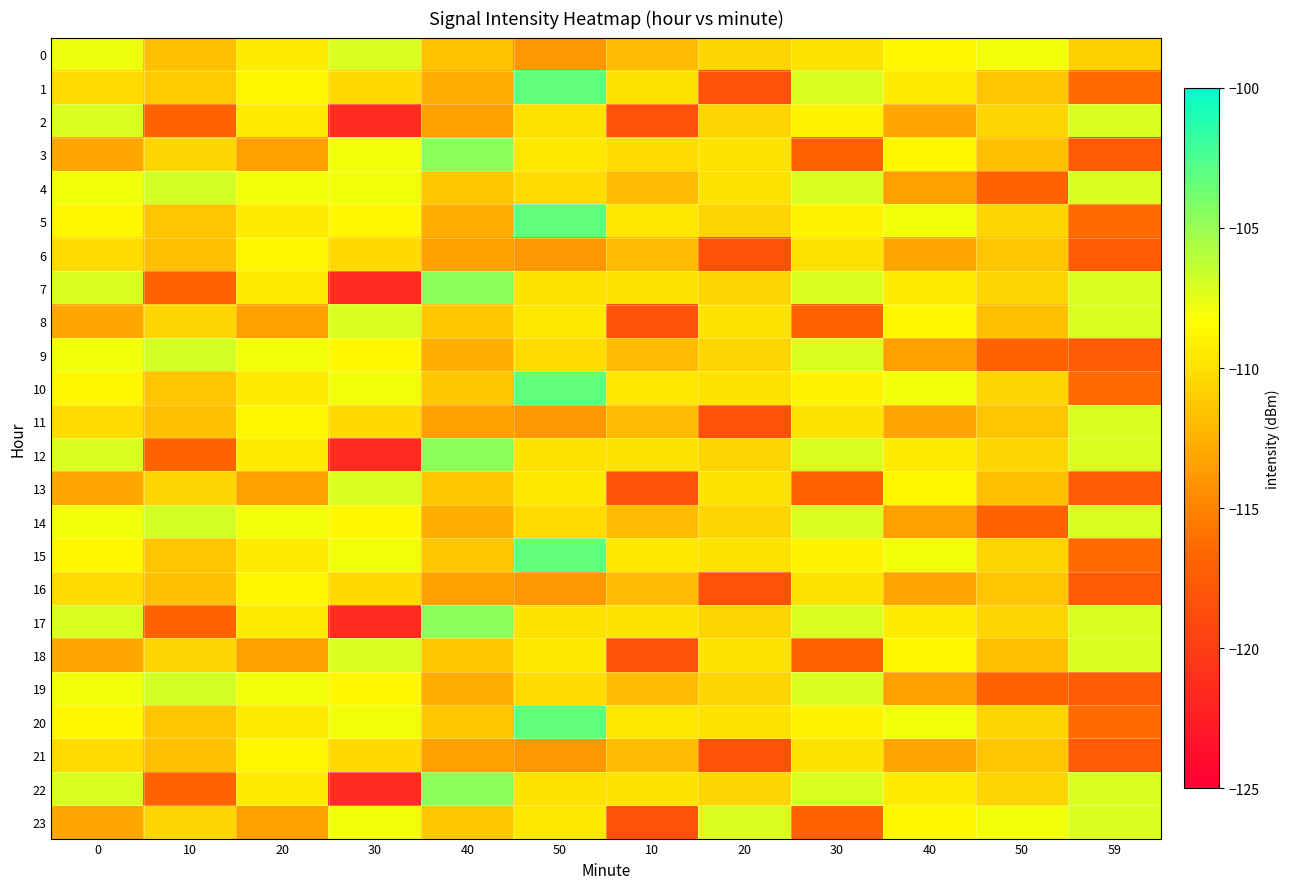

What is the smallest value displayed?

-121.4